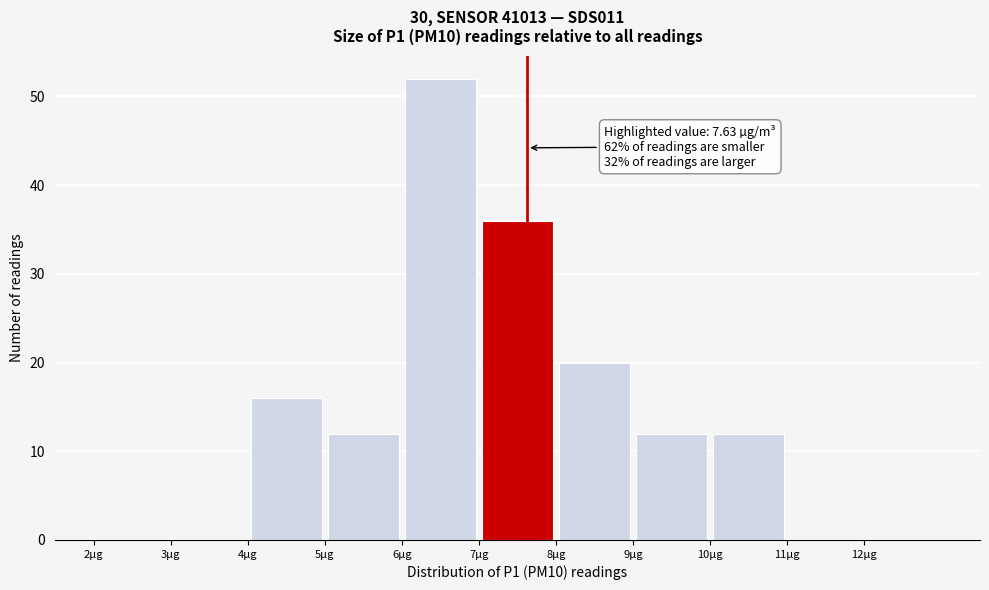

Which range on the x-axis has the tallest bar?

6 to 7